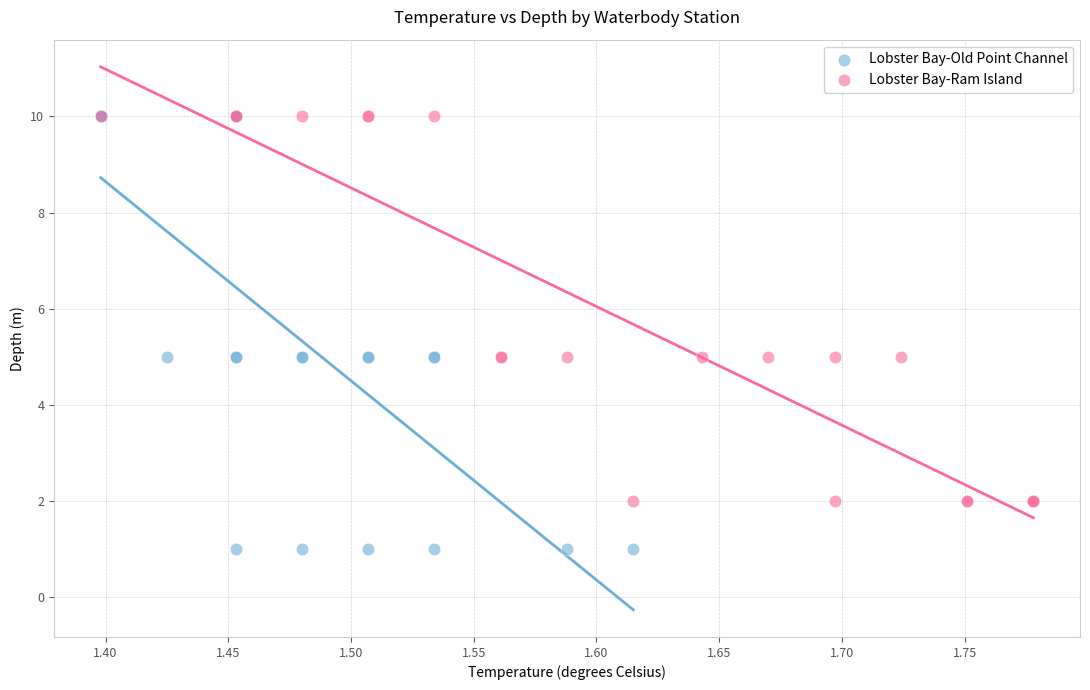

What are all the series names shown in the legend?

Lobster Bay-Old Point Channel, Lobster Bay-Ram Island